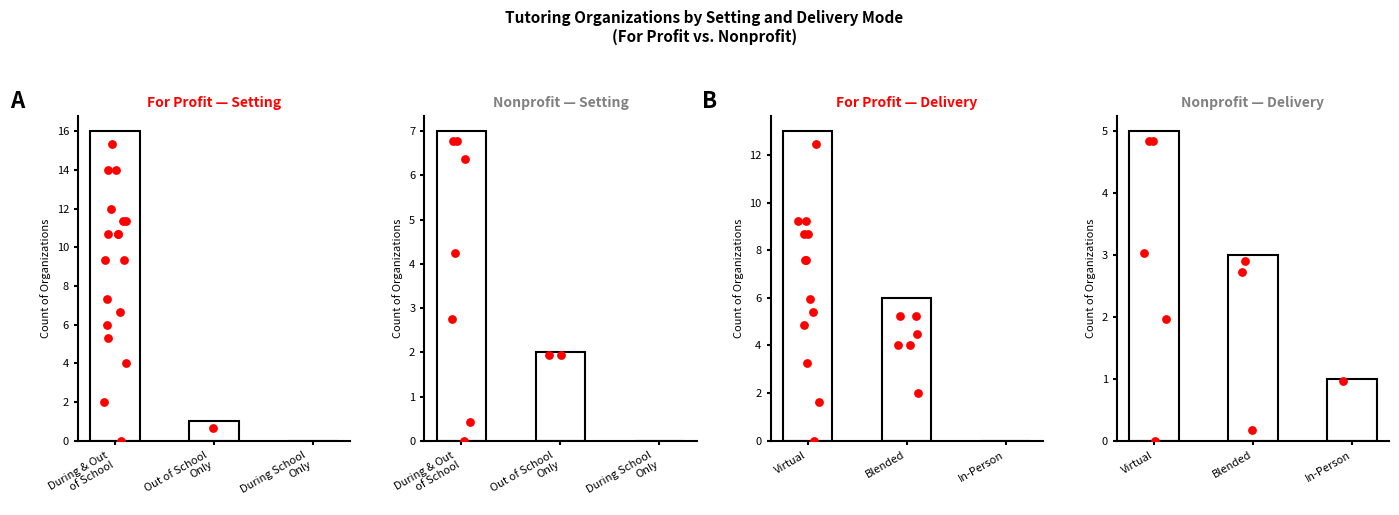

At how many categories does at least one series exceed 15?

1